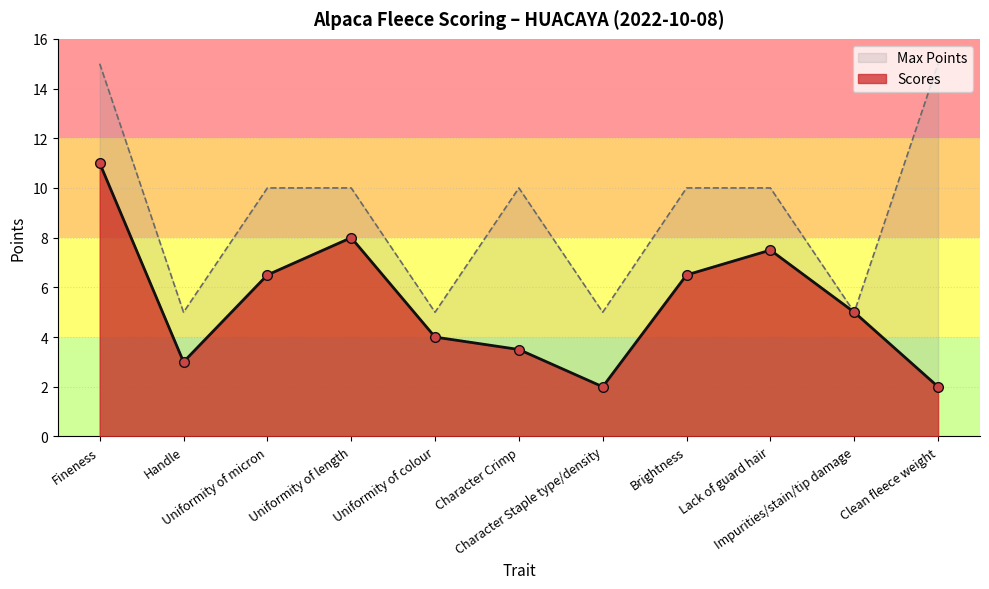

Where is the data nearest to the value 6?

Uniformity of micron